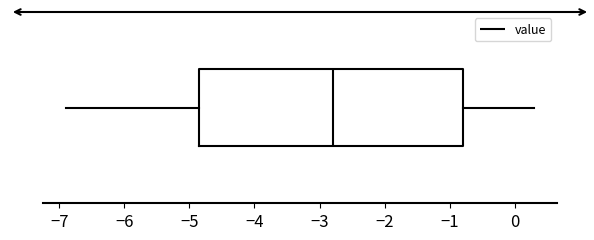

Where does the right whisker of the box end on the x-axis? The values are not printed on the chart, so give them approximately, as read against the axis.

0.3